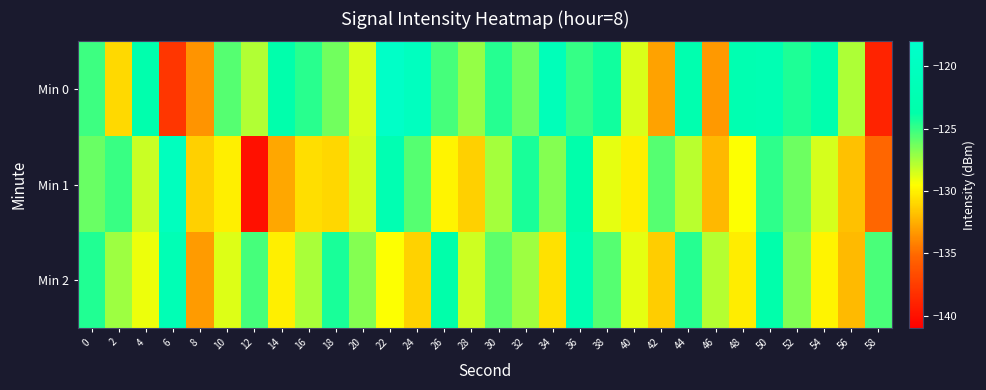

Rank the series by their maximum value, from lowest to highest.

Min 2, Min 1, Min 0